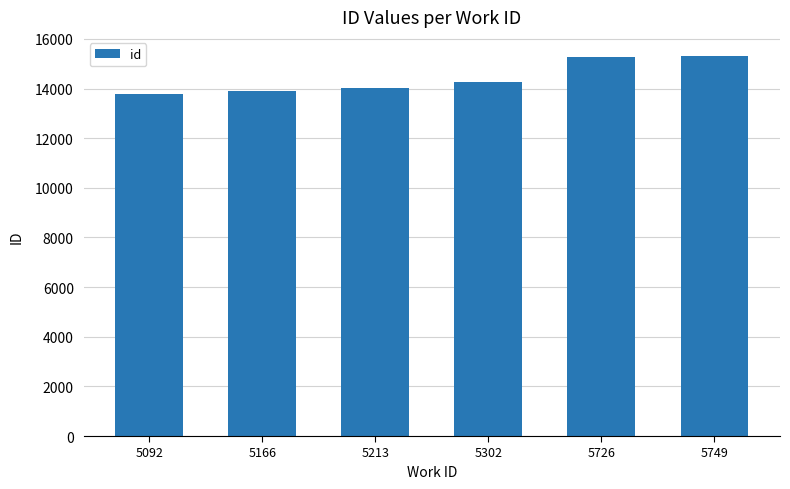

The value at 5302 is 6603. True or false?

False